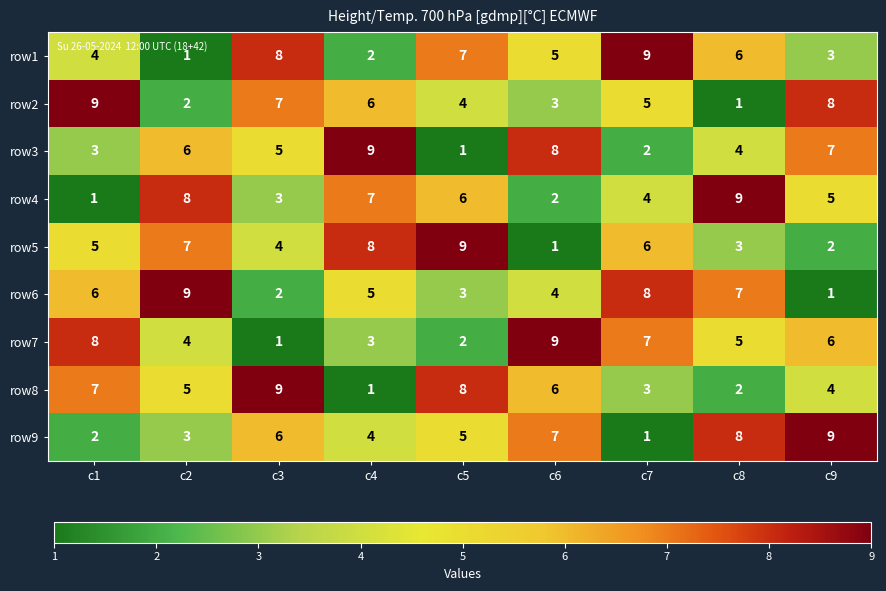

Count the number of data series in this chart.

9